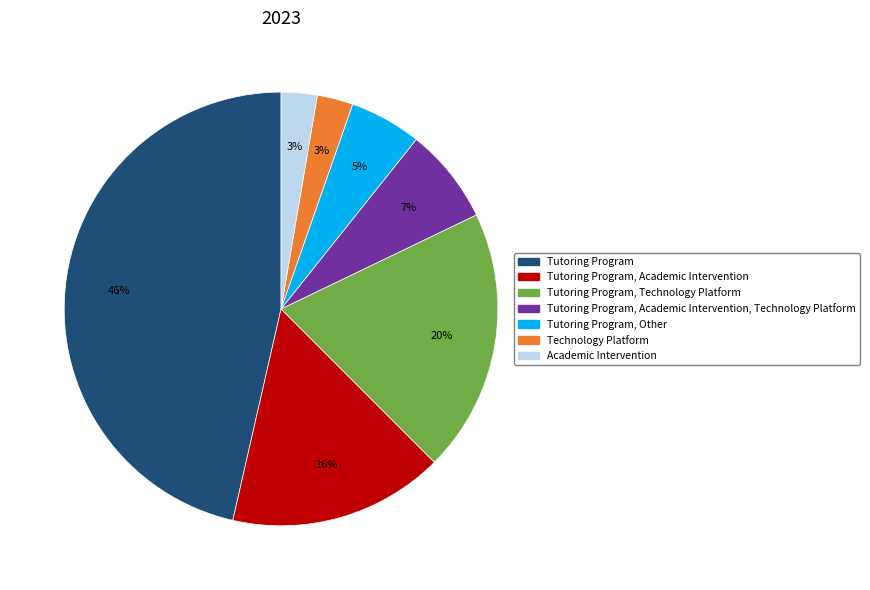

Does any single category account for the majority?

No